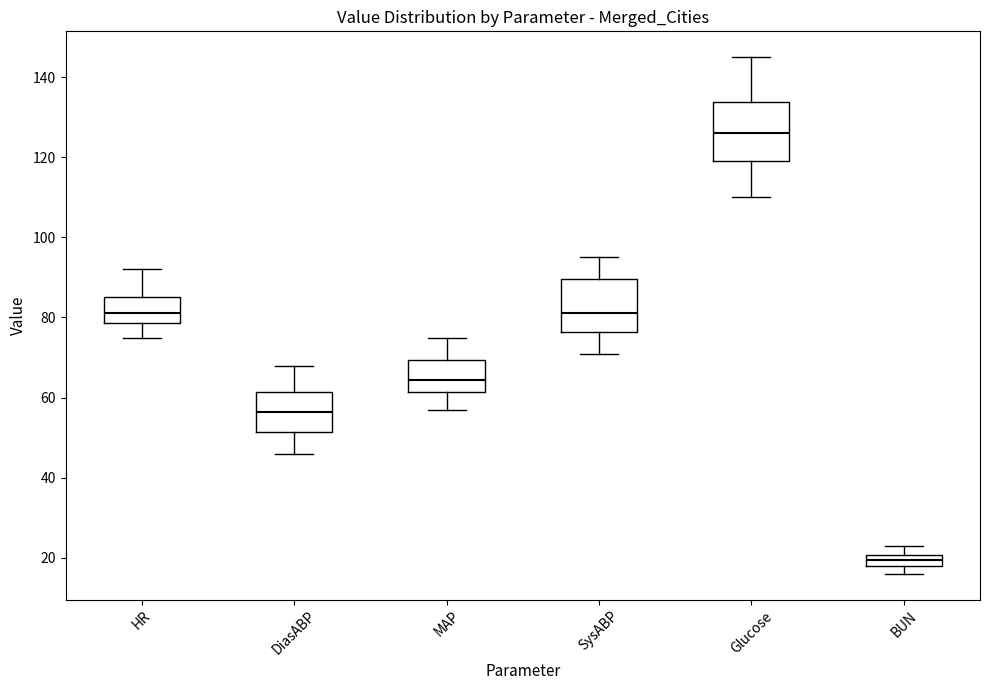

Where does the upper whisker of the box for BUN end on the y-axis? The values are not printed on the chart, so give them approximately, as read against the axis.

24